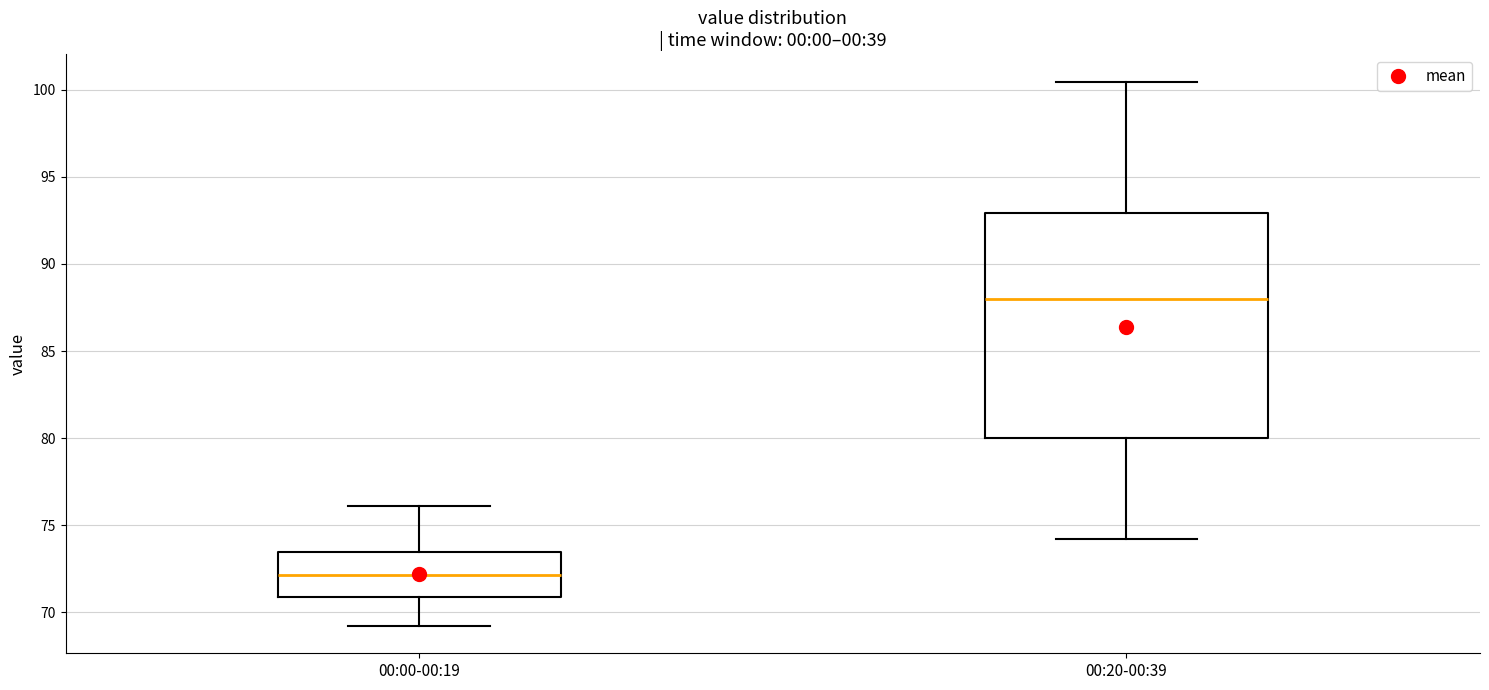

Where does the median line of the box for 00:20-00:39 sit on the y-axis? The values are not printed on the chart, so give them approximately, as read against the axis.

88.0